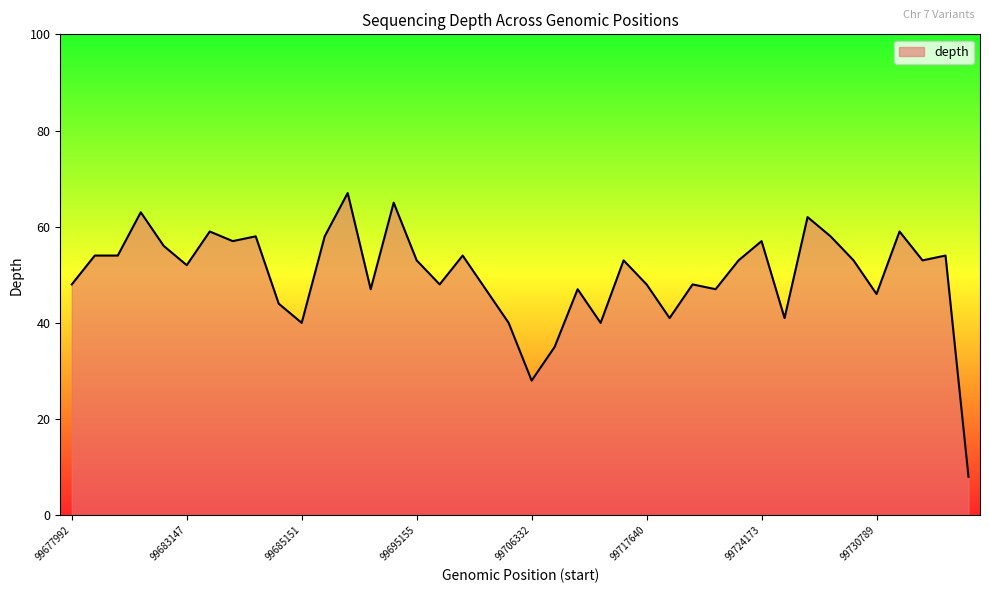

True or false: there are more than 2 points higher than both neighbors.

True